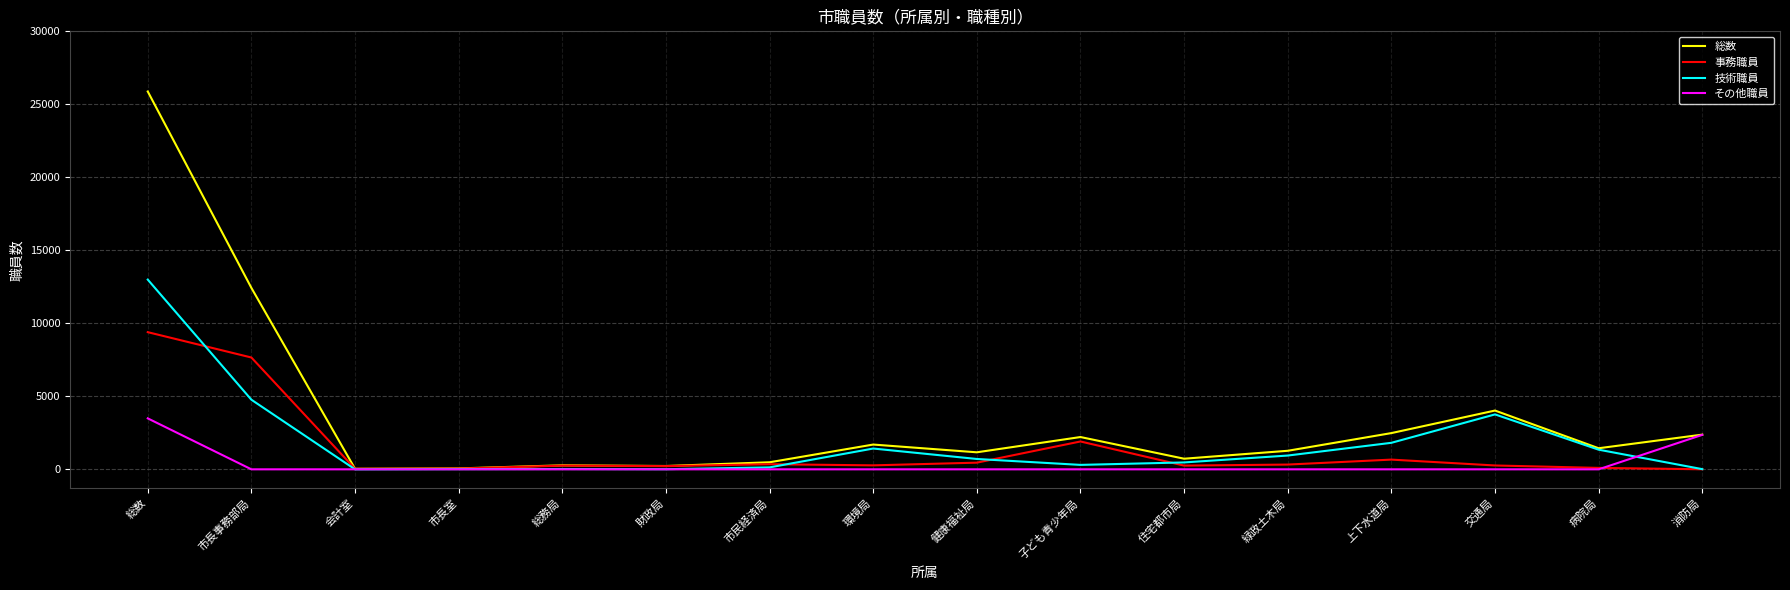

Rank the series by their maximum value, from lowest to highest.

その他職員, 事務職員, 技術職員, 総数